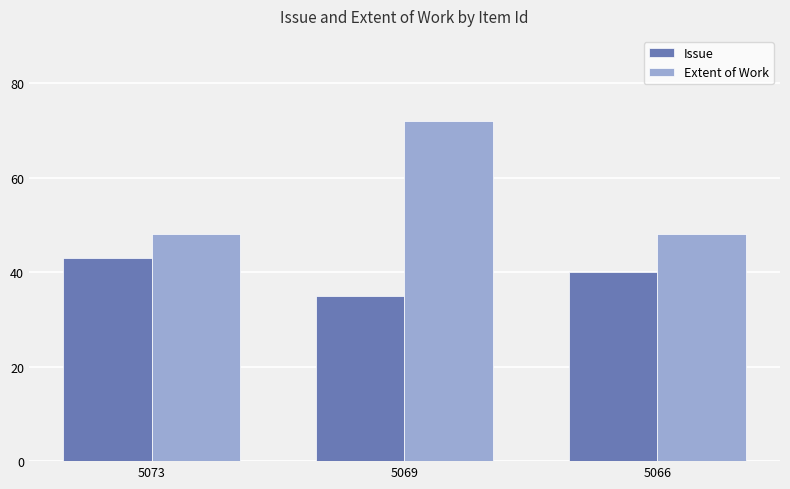

What are all the series names shown in the legend?

Issue, Extent of Work